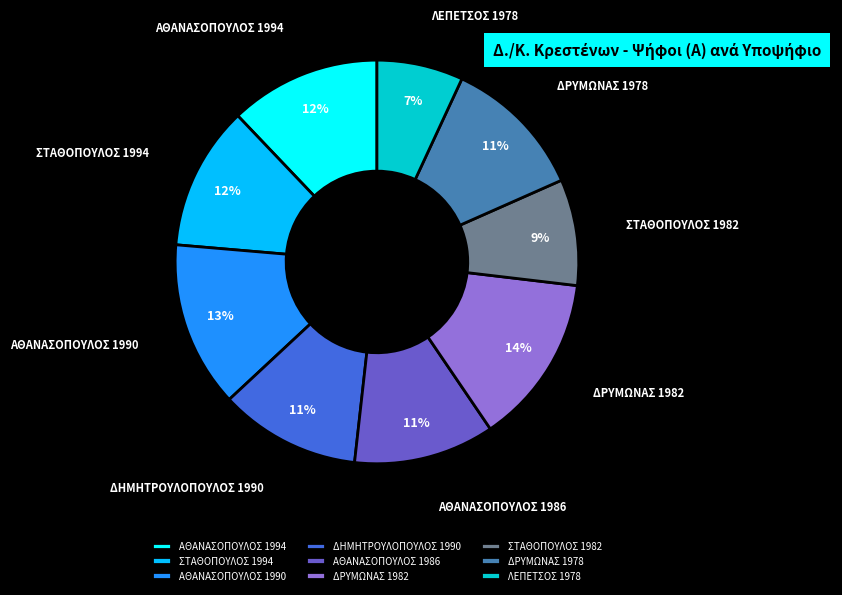

Combined, do ΑΘΑΝΑΣΟΠΟΥΛΟΣ 1986 and ΑΘΑΝΑΣΟΠΟΥΛΟΣ 1994 account for over 50%?

No